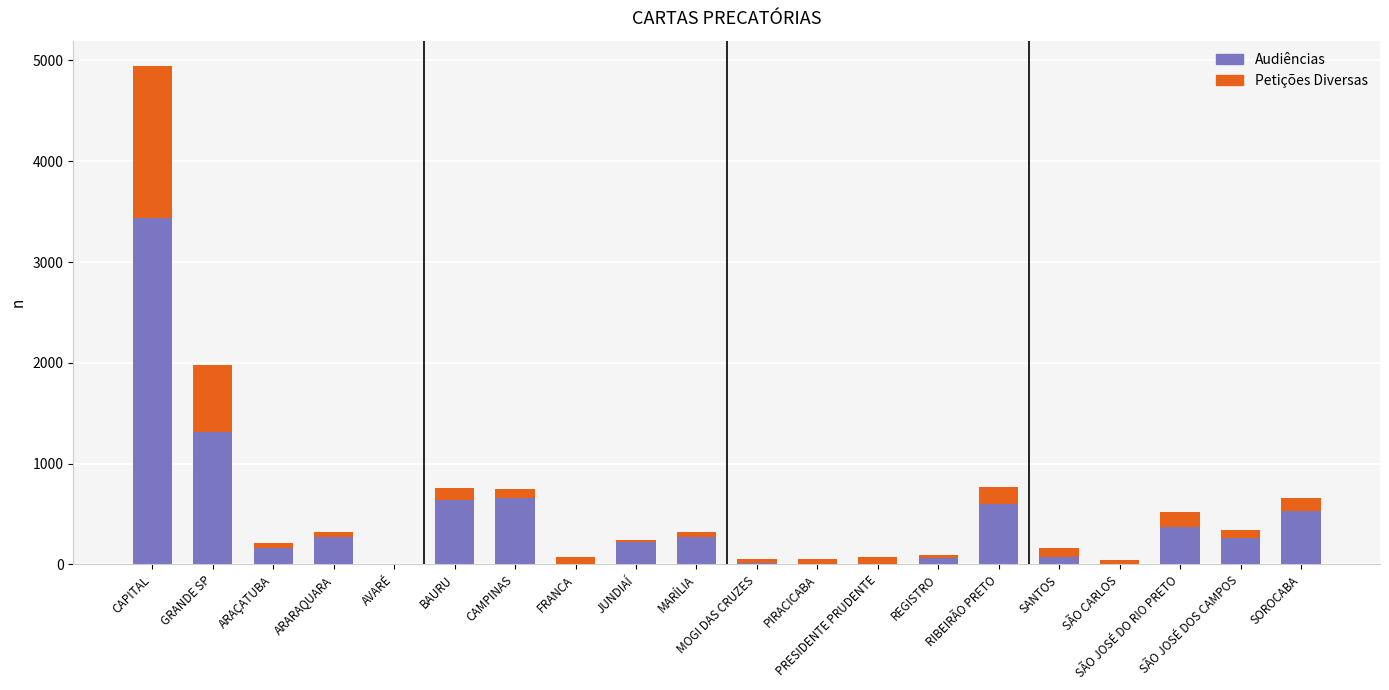

What is the sum of all Audiências values?

8915